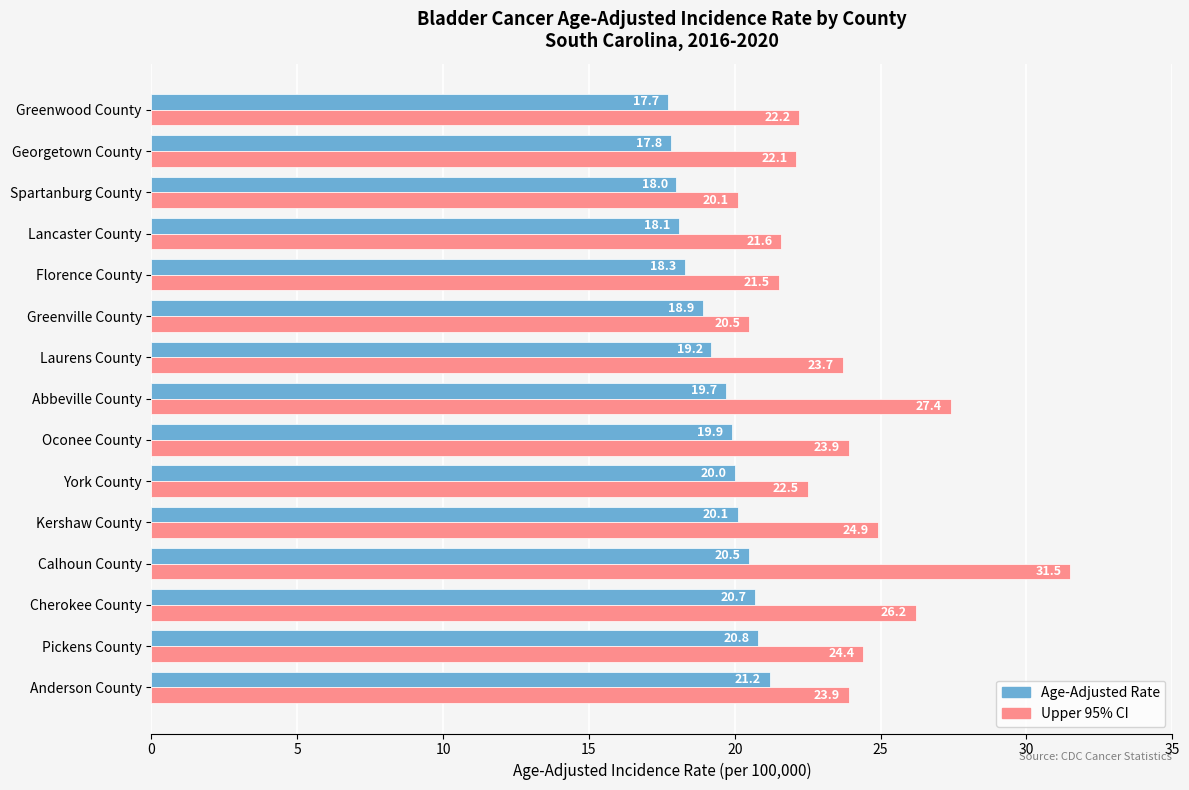

What is the sum of the Upper 95% CI values at Pickens County and Greenwood County?

46.6